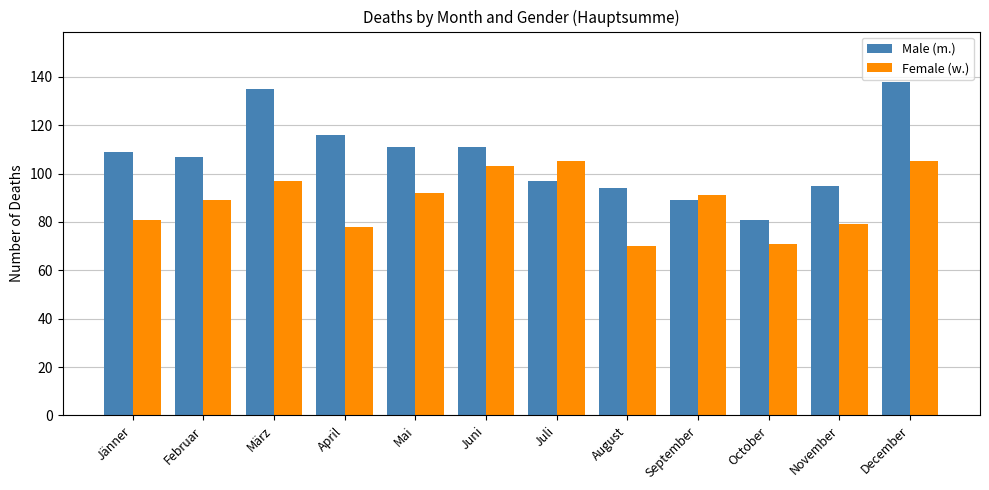

List the series in order of their peak value, highest first.

Male (m.), Female (w.)